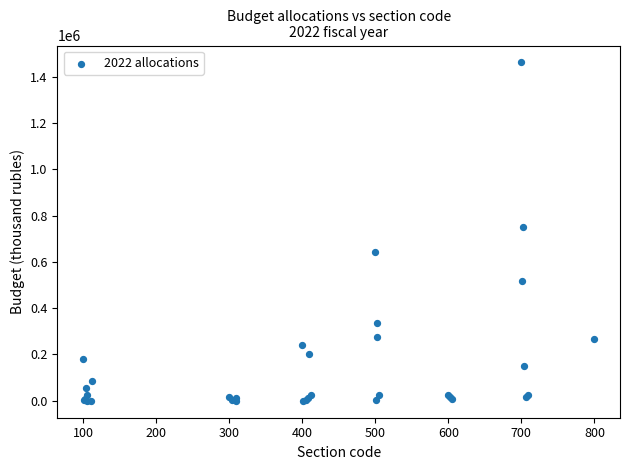

What Y value in the scatter plot is closest to 730520?

752034.0